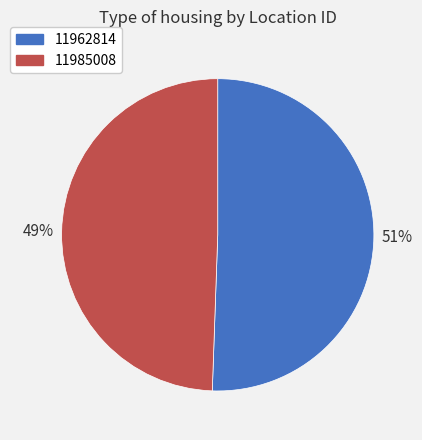

To the nearest percent, what is the combined percentage of 11962814 and 11985008?

100%